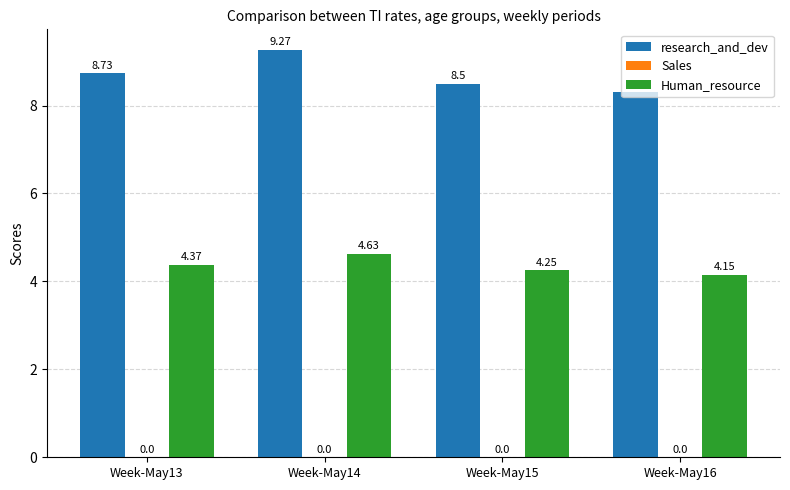

At which category does the chart reach its minimum across all series?

Week-May16